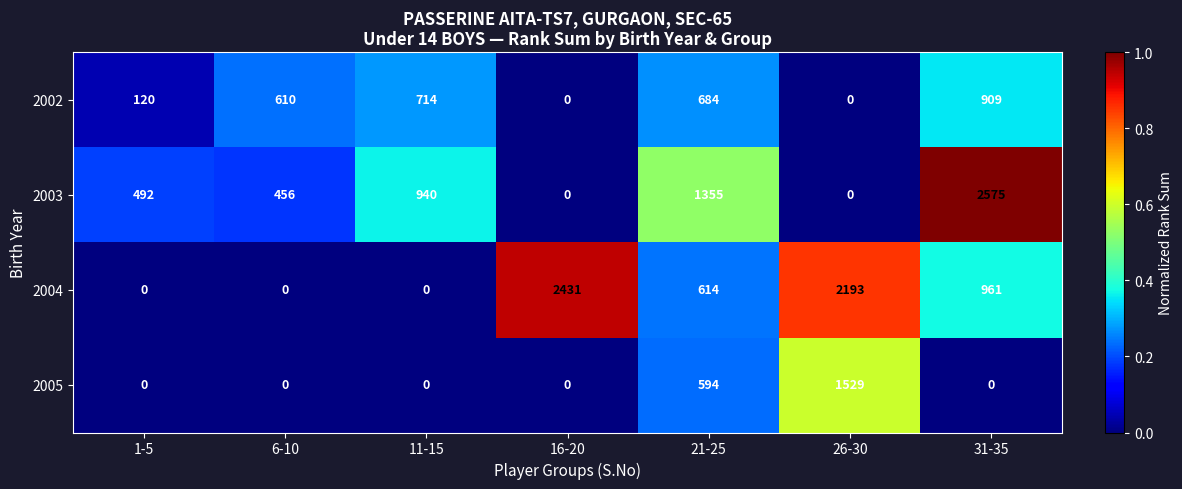

Which category has the highest value in the 2004 series?

16-20